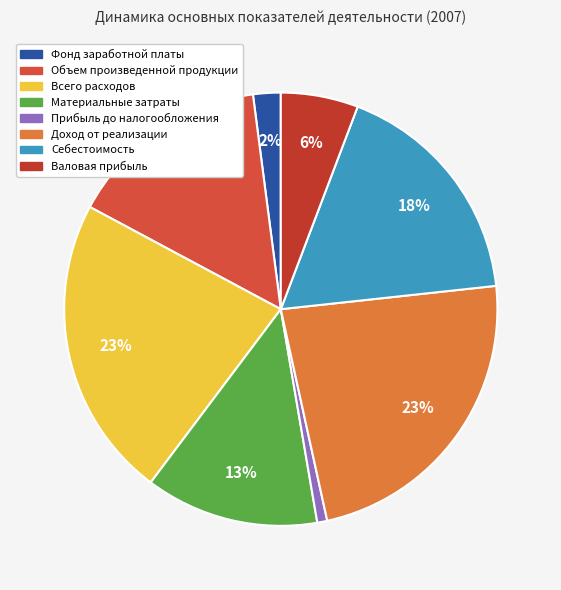

To the nearest percent, what is the average slice percentage?

12%